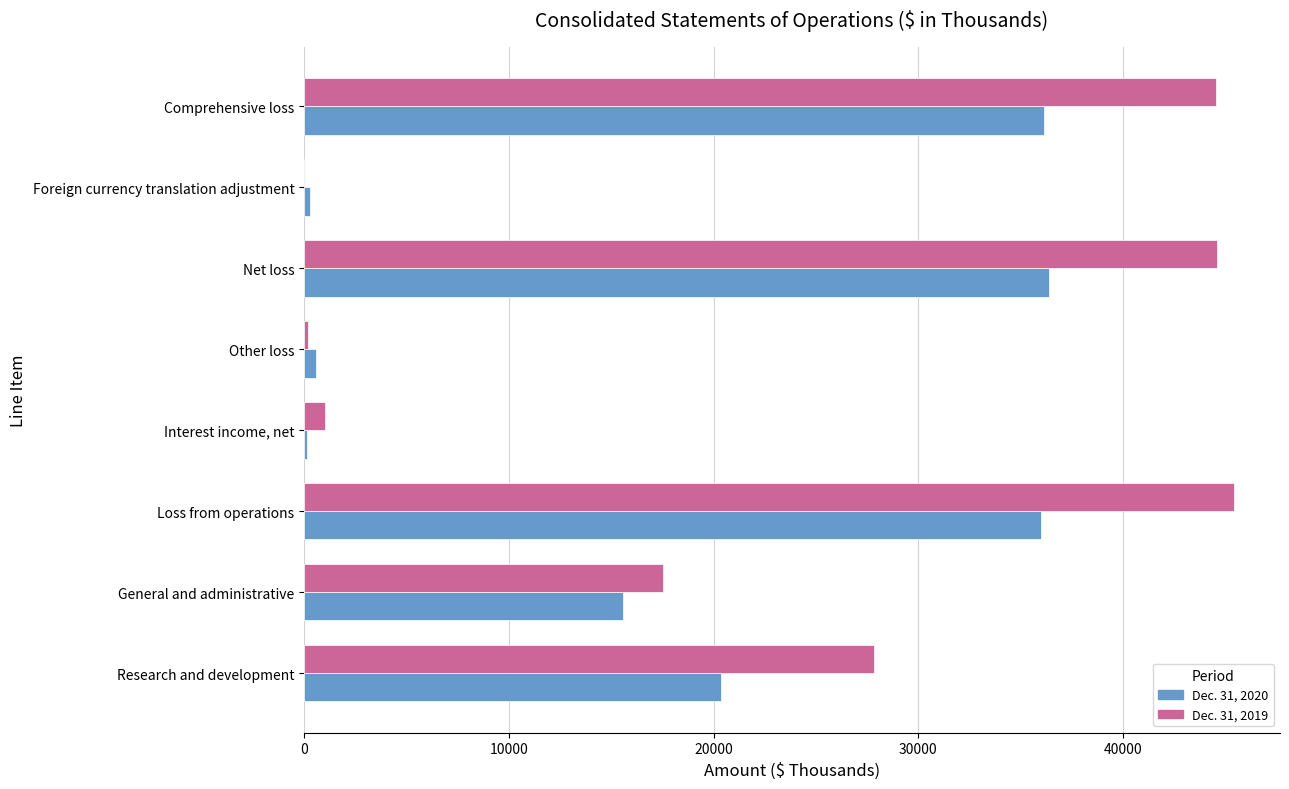

True or false: Dec. 31, 2019 has a value of 17556 at General and administrative.

True